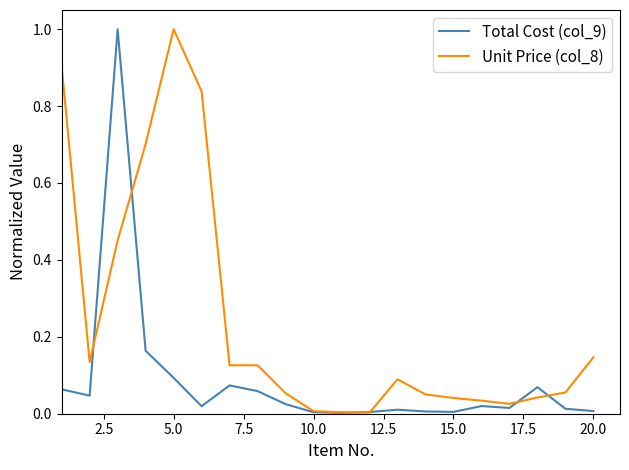

True or false: Unit Price (col_8) and Total Cost (col_9) cross at least once.

True